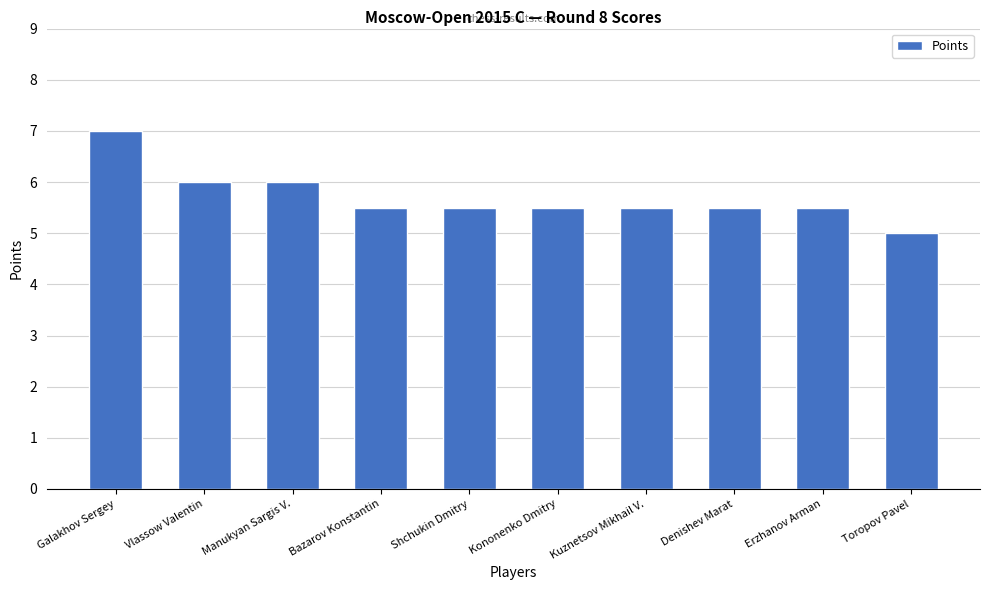

Reading left to right, transcribe all the data shown in this chart.

Galakhov Sergey=7.0	Vlassow Valentin=6.0	Manukyan Sargis V.=6.0	Bazarov Konstantin=5.5	Shchukin Dmitry=5.5	Kononenko Dmitry=5.5	Kuznetsov Mikhail V.=5.5	Denishev Marat=5.5	Erzhanov Arman=5.5	Toropov Pavel=5.0